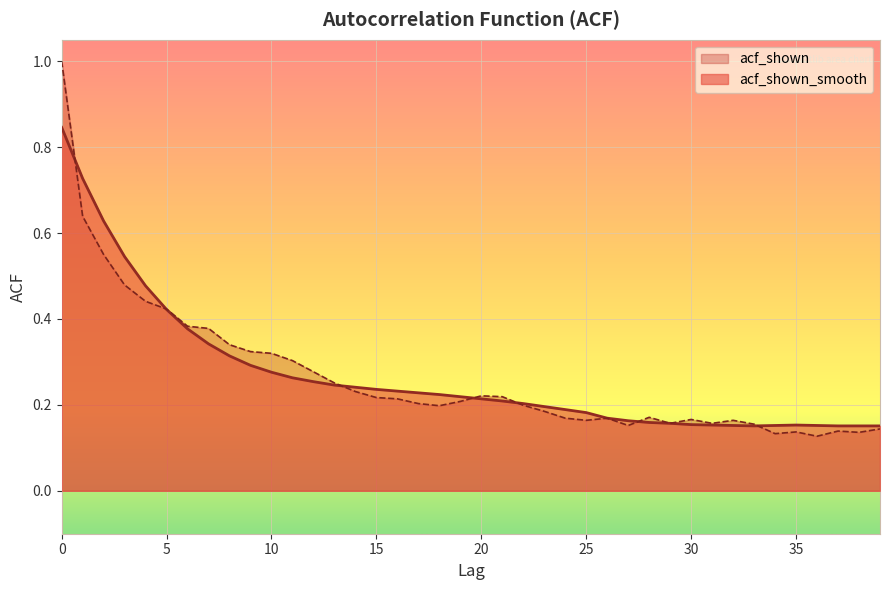

After their last crossing, which series has the higher values: acf_shown or acf_shown_smooth?

acf_shown_smooth